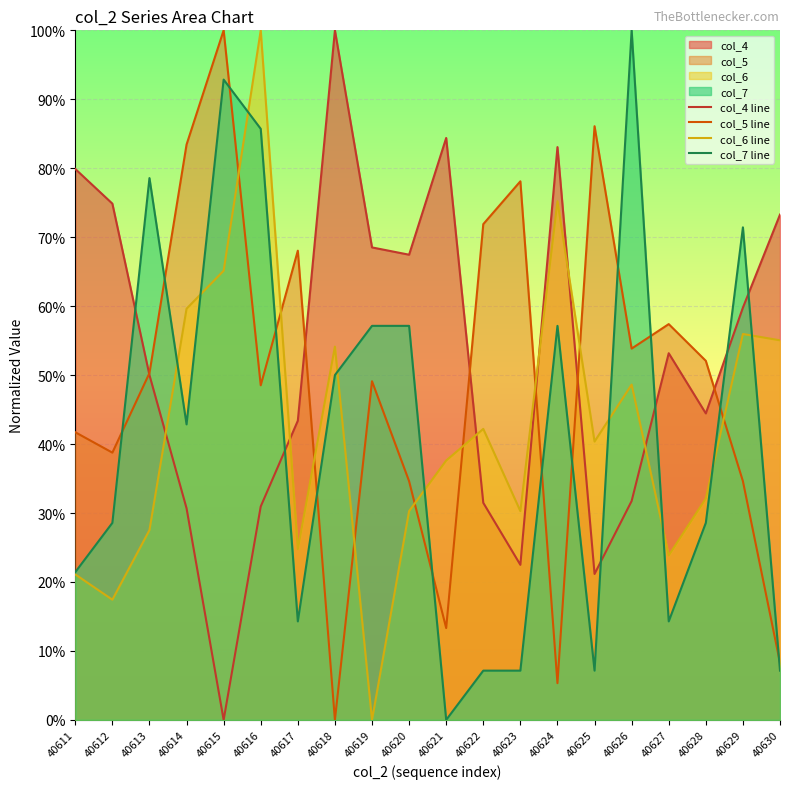

Which series has the largest range (max minus min)?

col_4 line